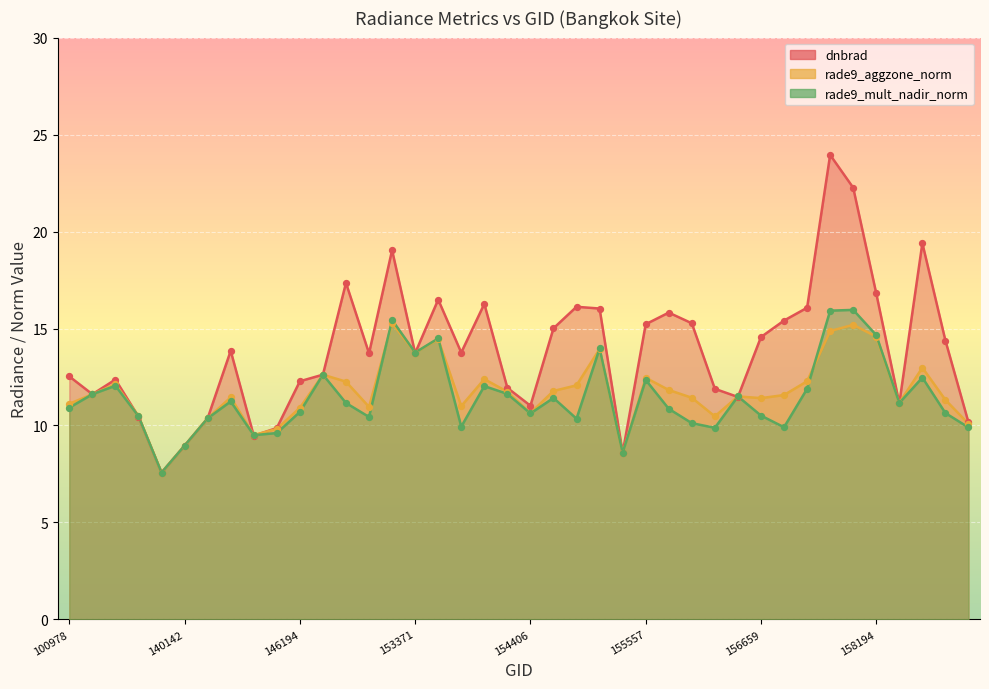

At how many categories does at least one series exceed 9?

37